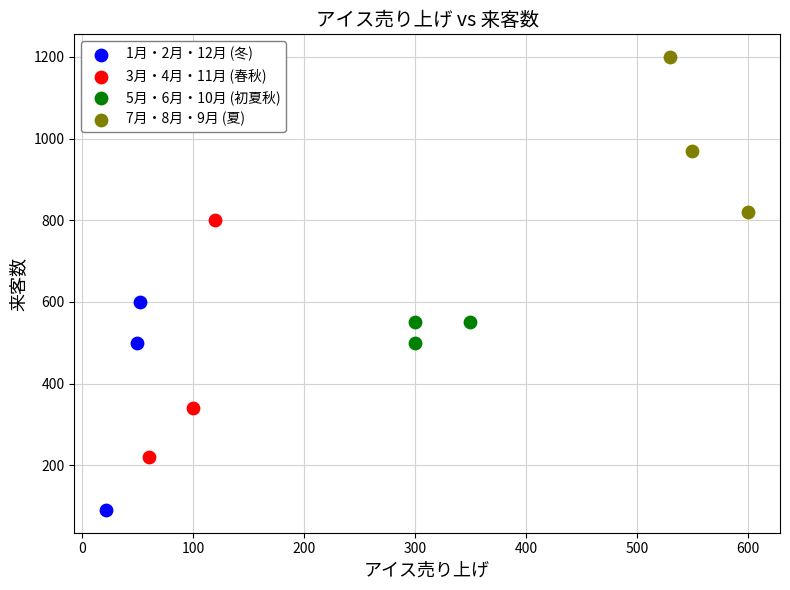

Which series reaches the minimum Y coordinate?

1月・2月・12月 (冬)